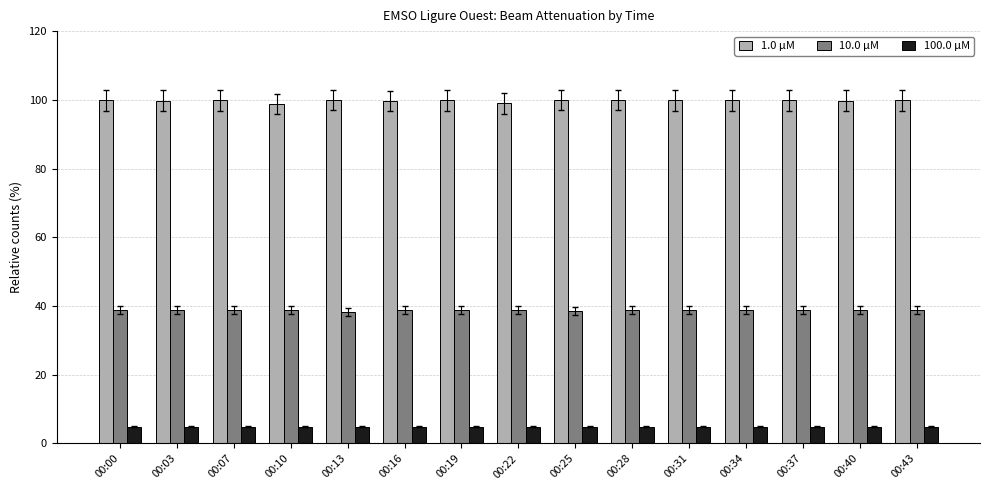

What is the value of the 100.0 μM bar at the 8th from the left?

4.9